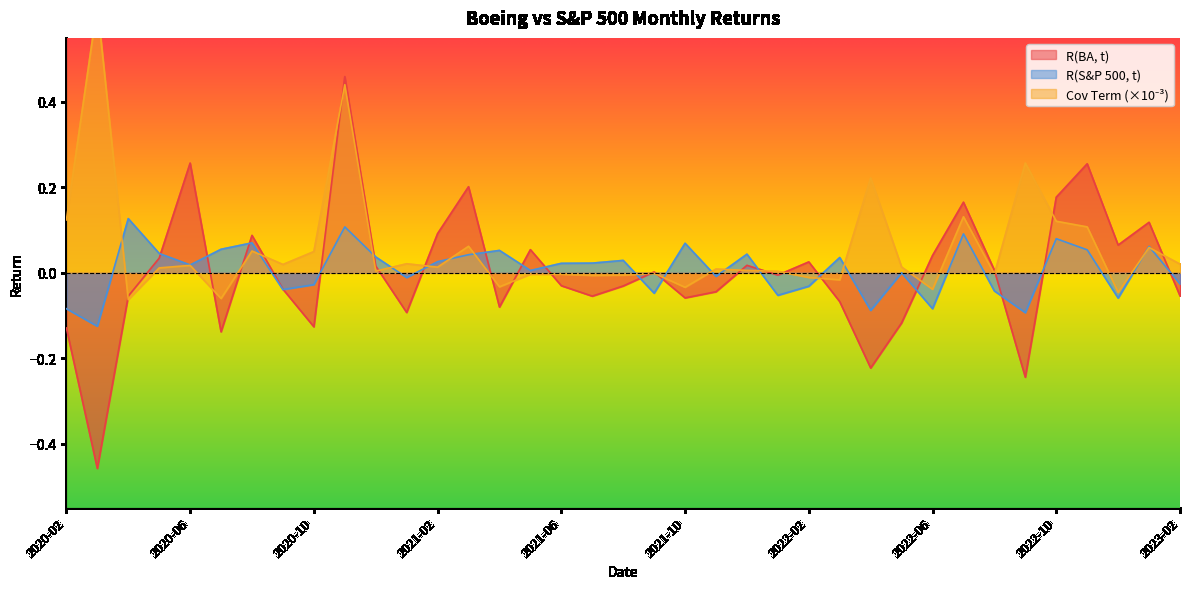

How many lines are shown in the chart?

3